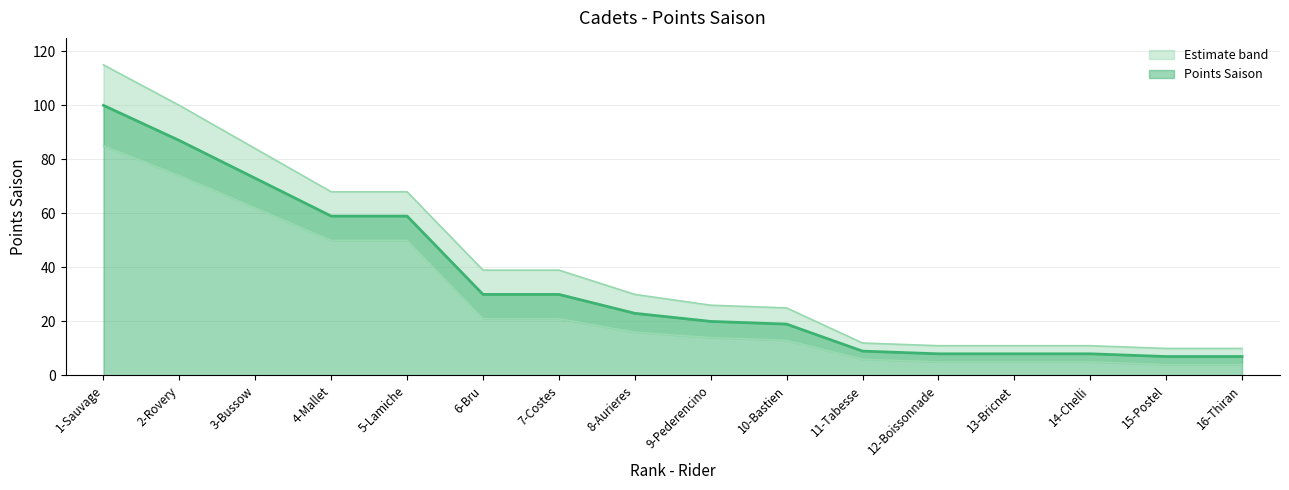

True or false: Points Saison has a value of 46 at 7-Costes.

False